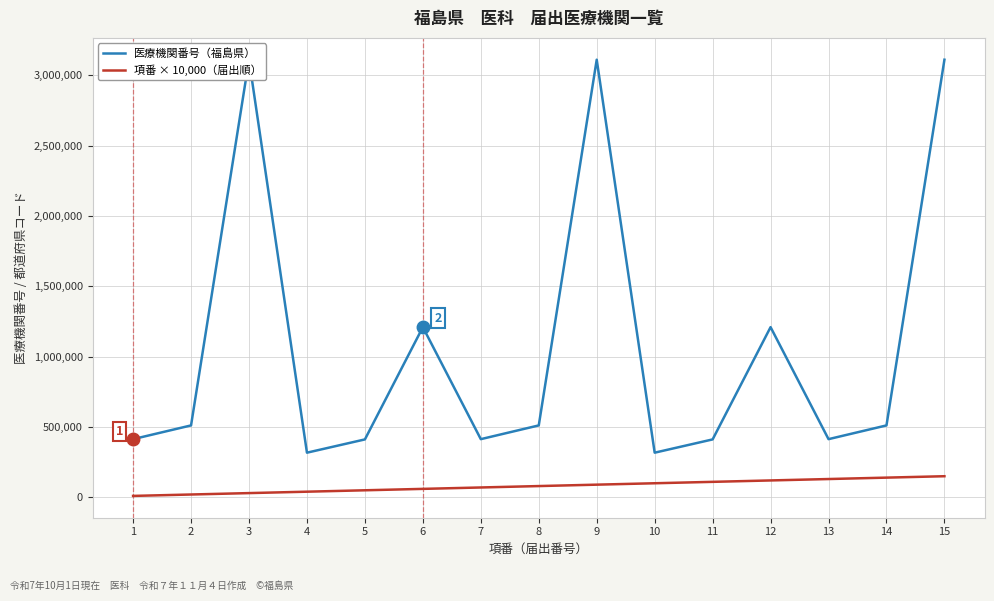

List the series in order of their overall mean, lowest first.

項番 × 10,000（届出順）, 医療機関番号（福島県）